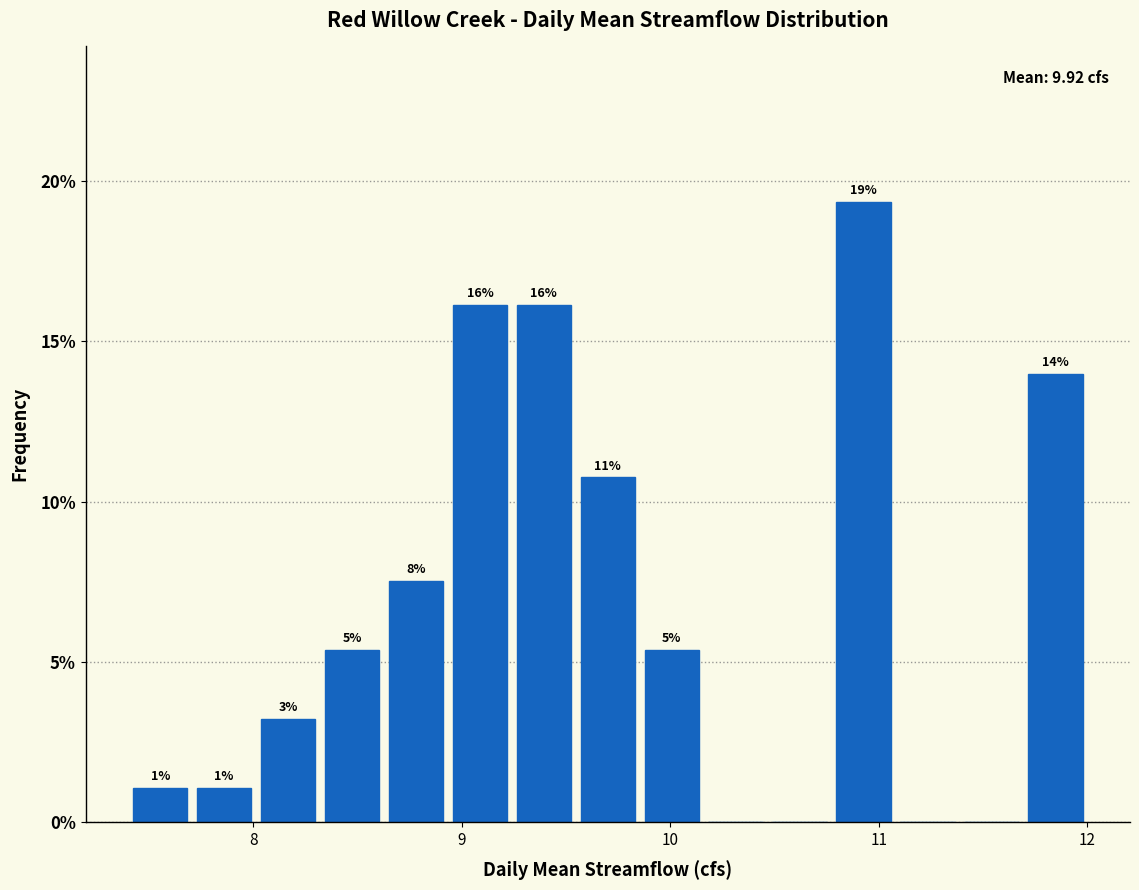

Around what value on the x-axis is the tallest bar? Give the approximate position of its centre, as read against the axis.

10.9